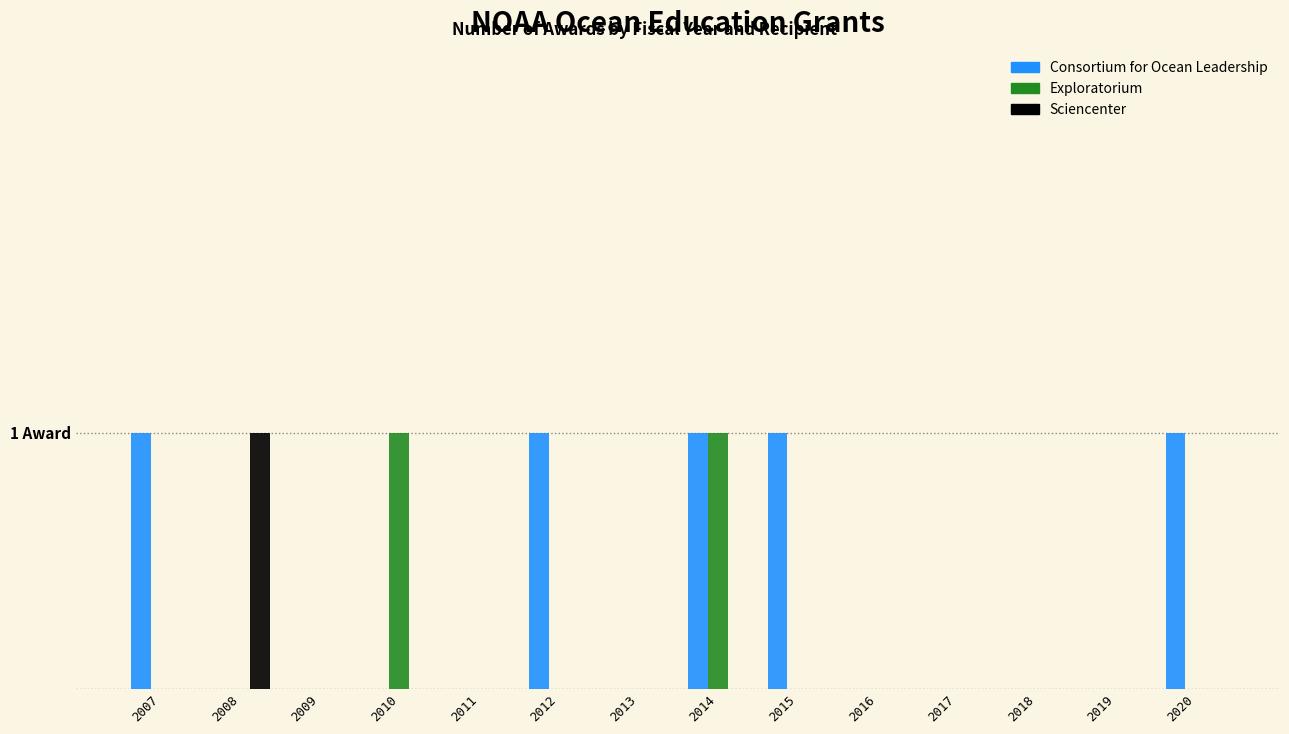

Reading left to right, extract all data points from this chart.

Consortium for Ocean Leadership: 1	0	0	0	0	1	0	1	1	0	0	0	0	1
Exploratorium: 0	0	0	1	0	0	0	1	0	0	0	0	0	0
Sciencenter: 0	1	0	0	0	0	0	0	0	0	0	0	0	0